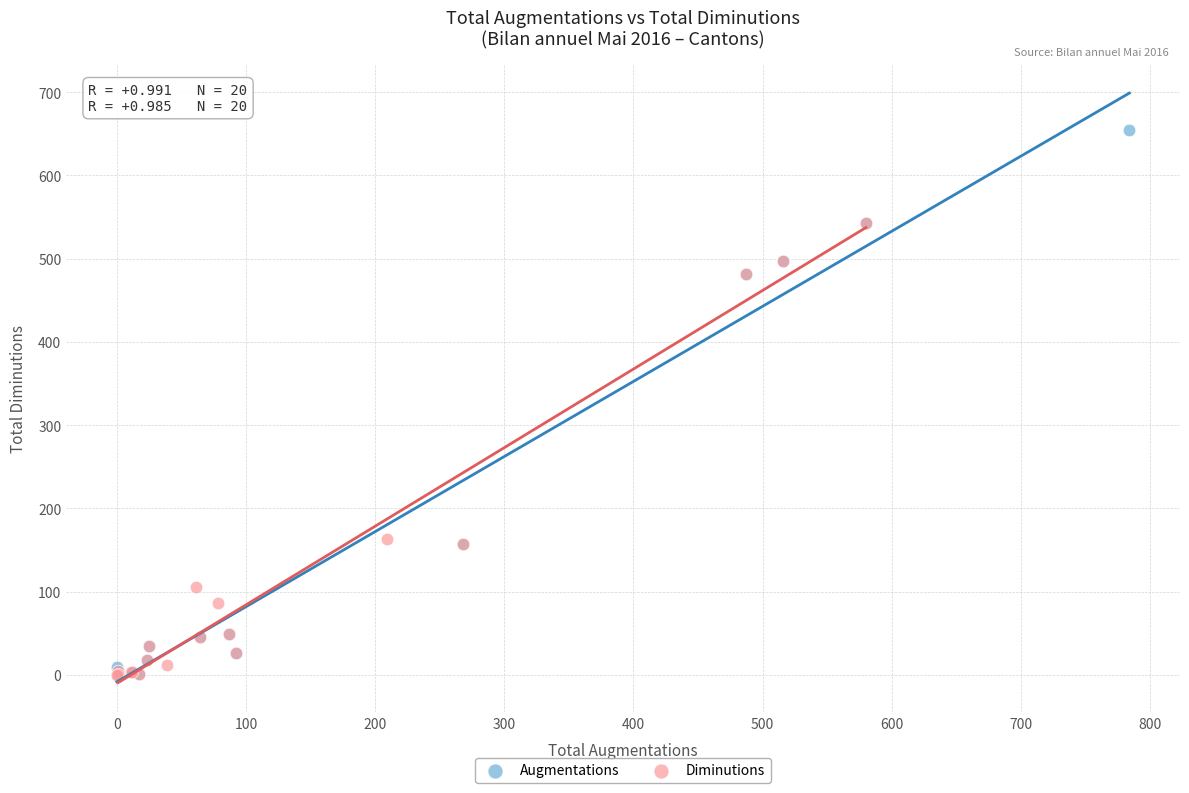

What are all the series names shown in the legend?

Augmentations, Diminutions